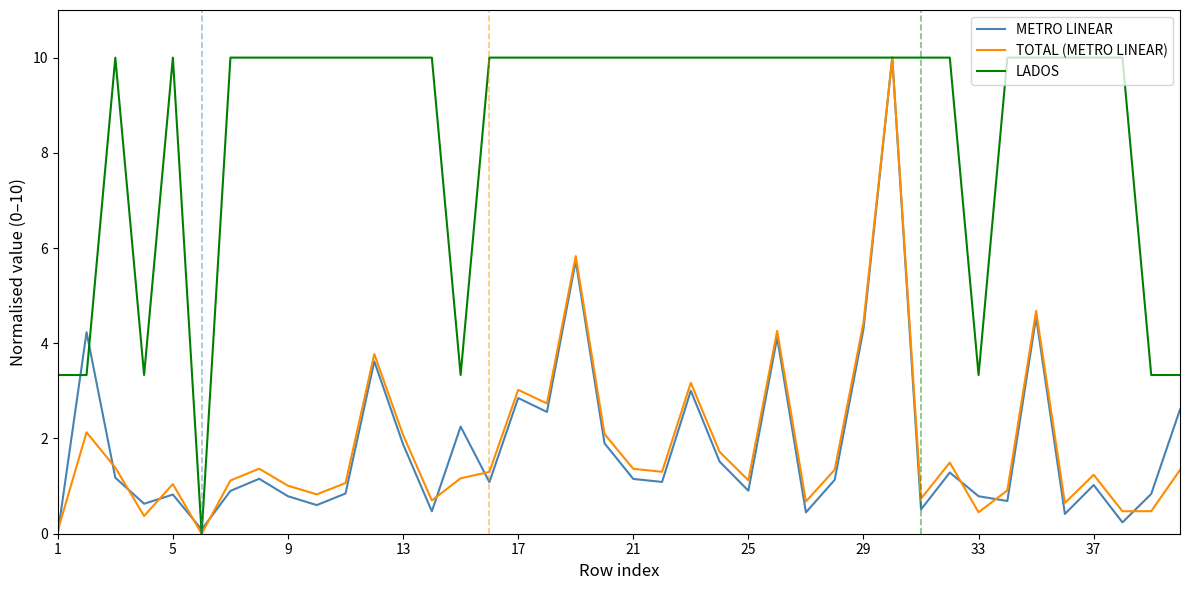

What is the maximum value shown in the chart?

10.0